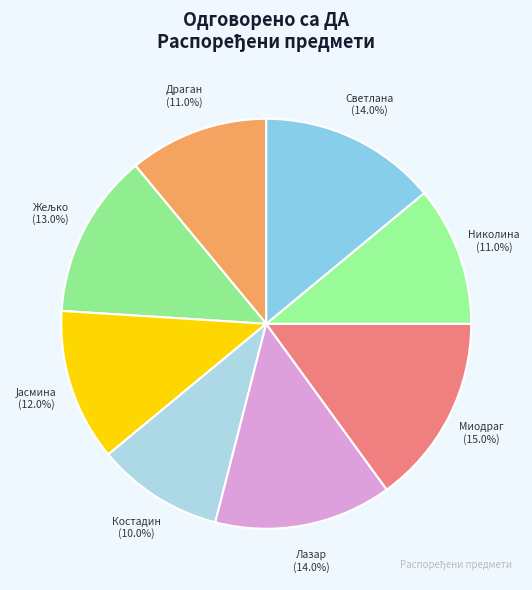

How many segments does this pie chart have?

8